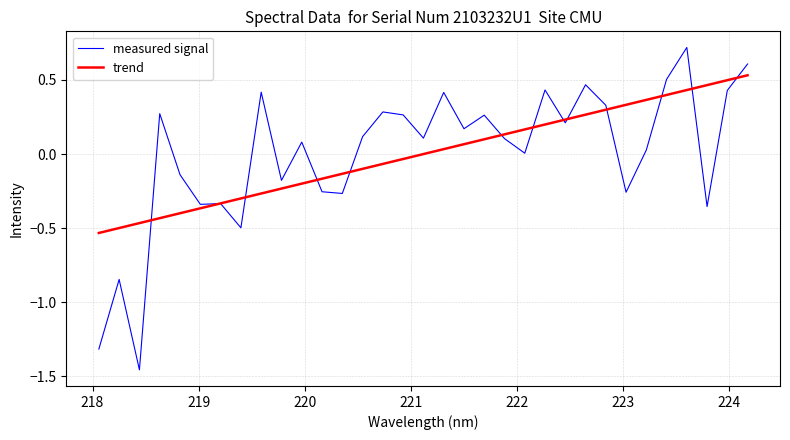

True or false: trend has more than 2 points higher than both neighbors.

False